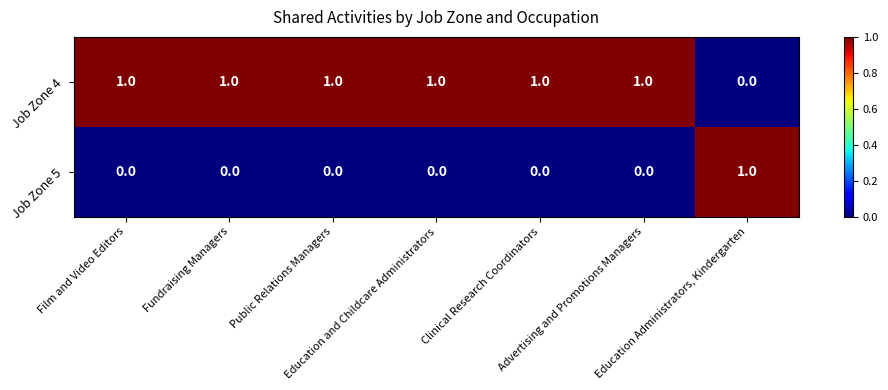

What is the total value across all series at Film and Video Editors?

1